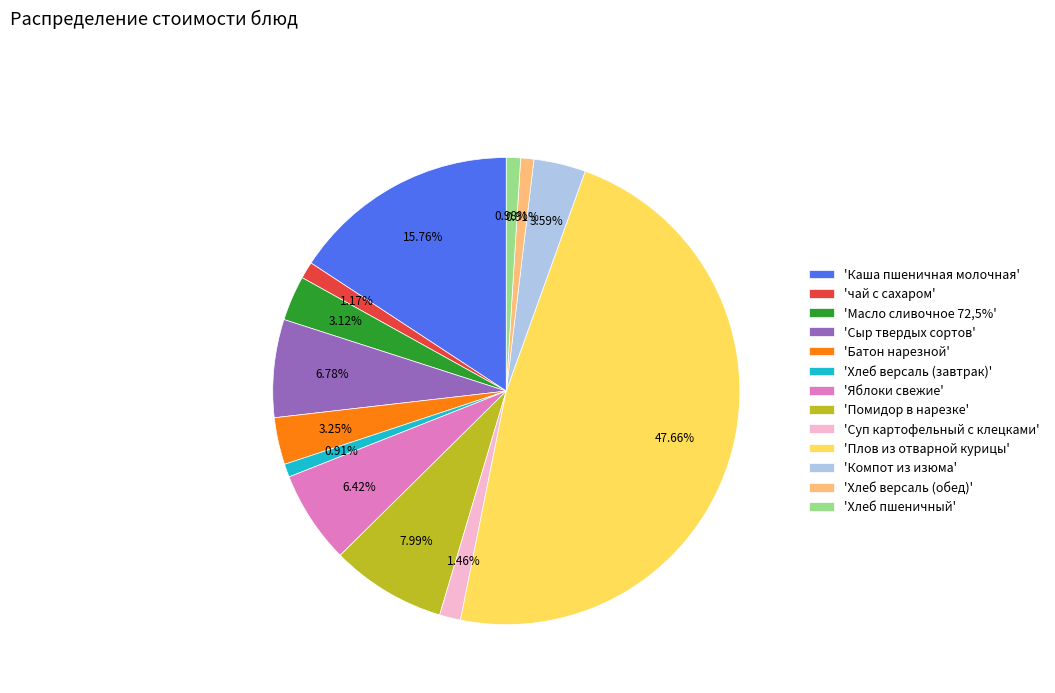

What is the ratio of the value at 'Каша пшеничная молочная' to the value at 'Яблоки свежие'?

2.5